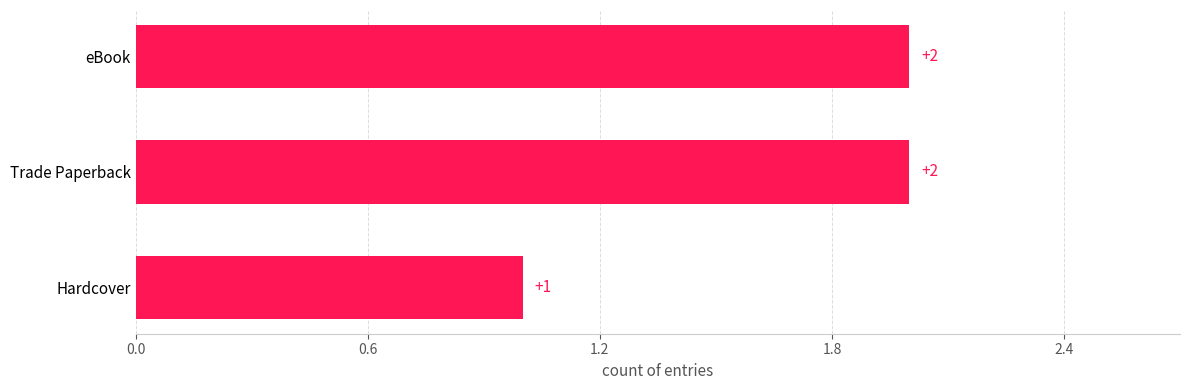

How many bars are there in total?

3